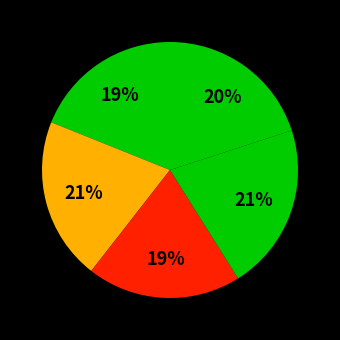

How many slices are in this pie chart?

5